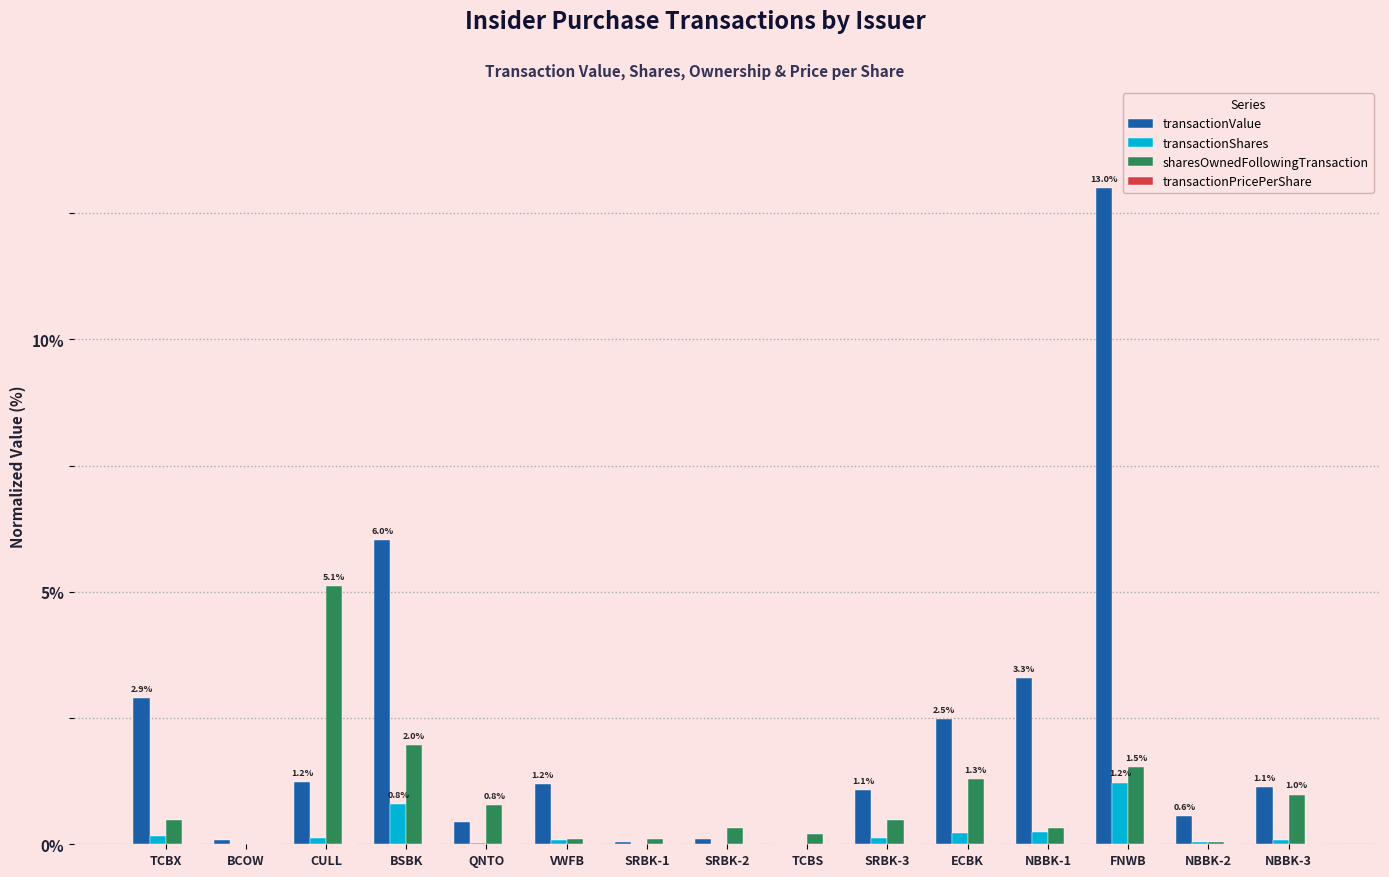

Between TCBS and FNWB, which series saw the biggest shift?

transactionValue